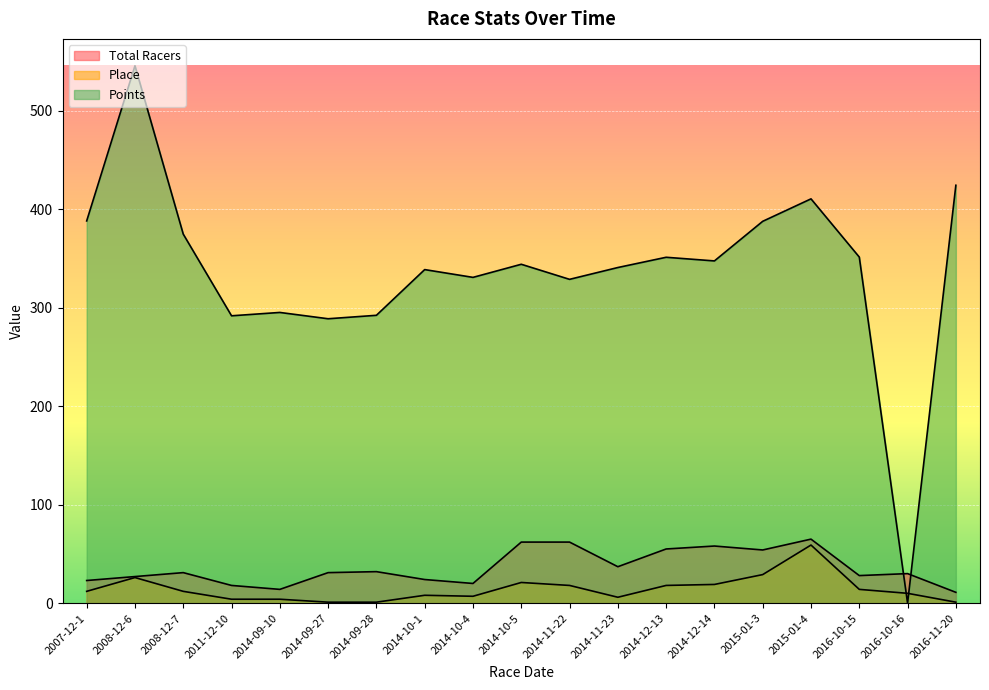

How many interior local peaks does the Total Racers series have?

5